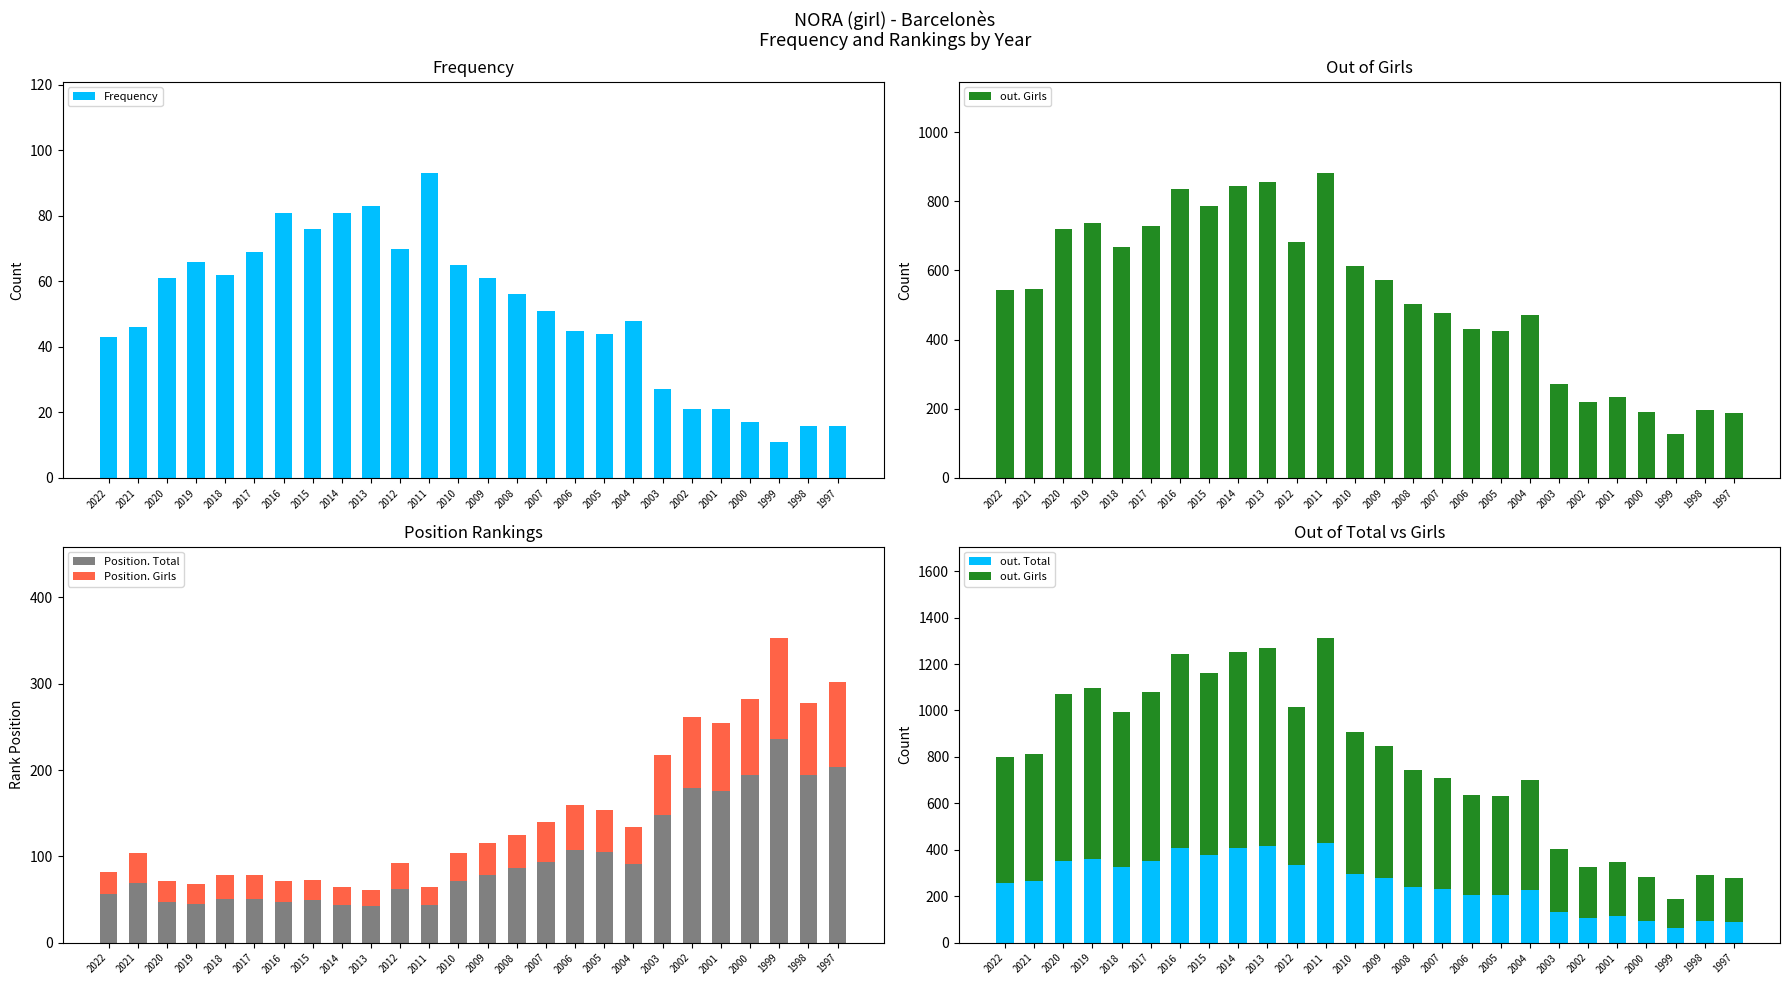

Count the number of data series in this chart.

5